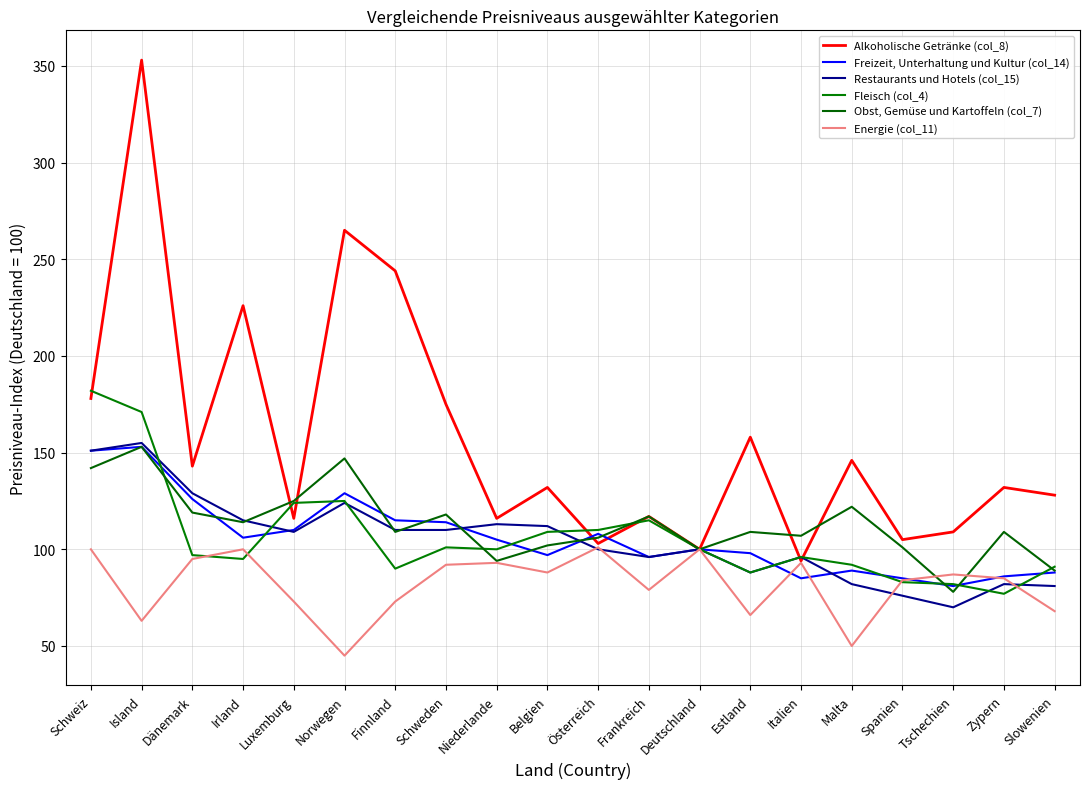

How many lines are shown in the chart?

6